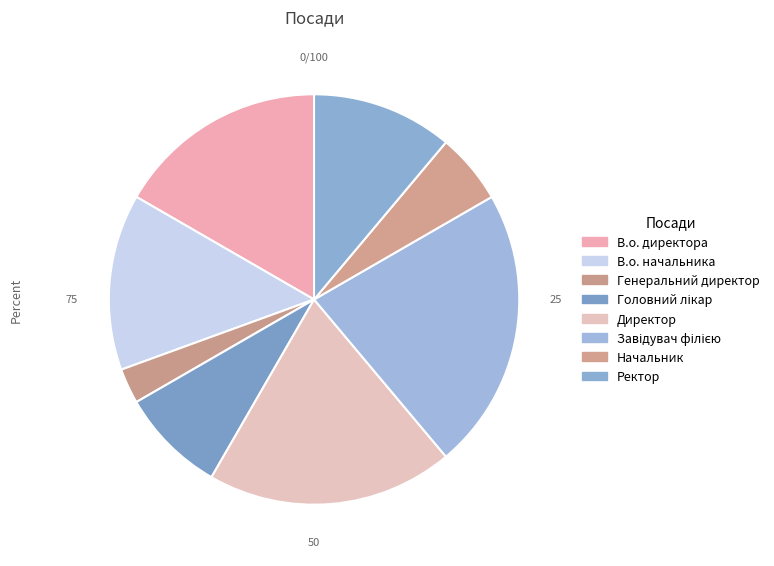

Count the number of slices in the pie.

8